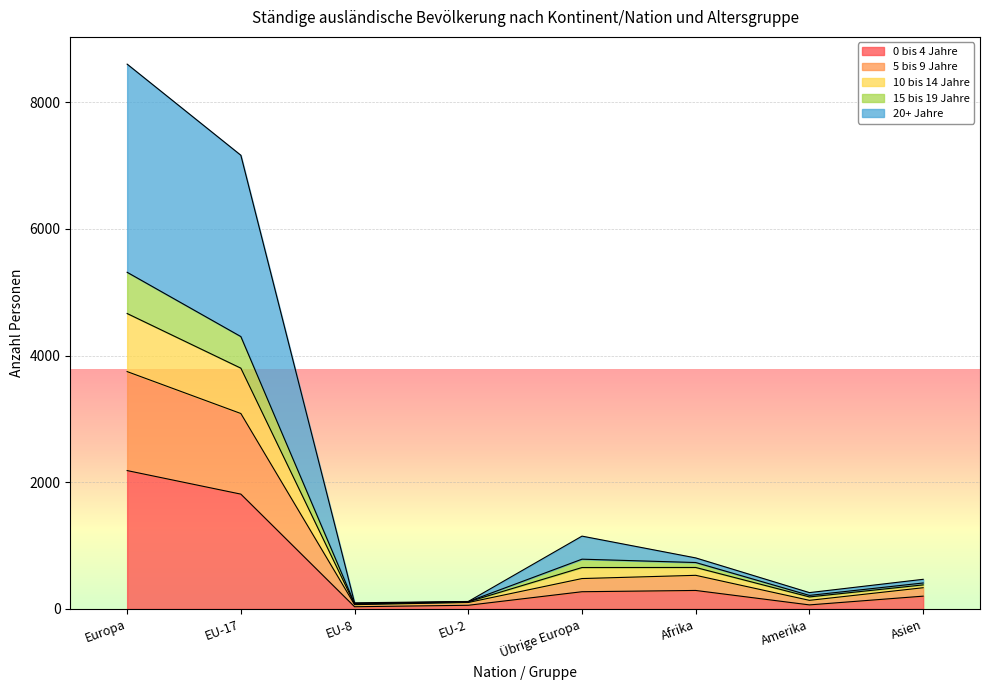

What is the total value across all series at Europa?

8603